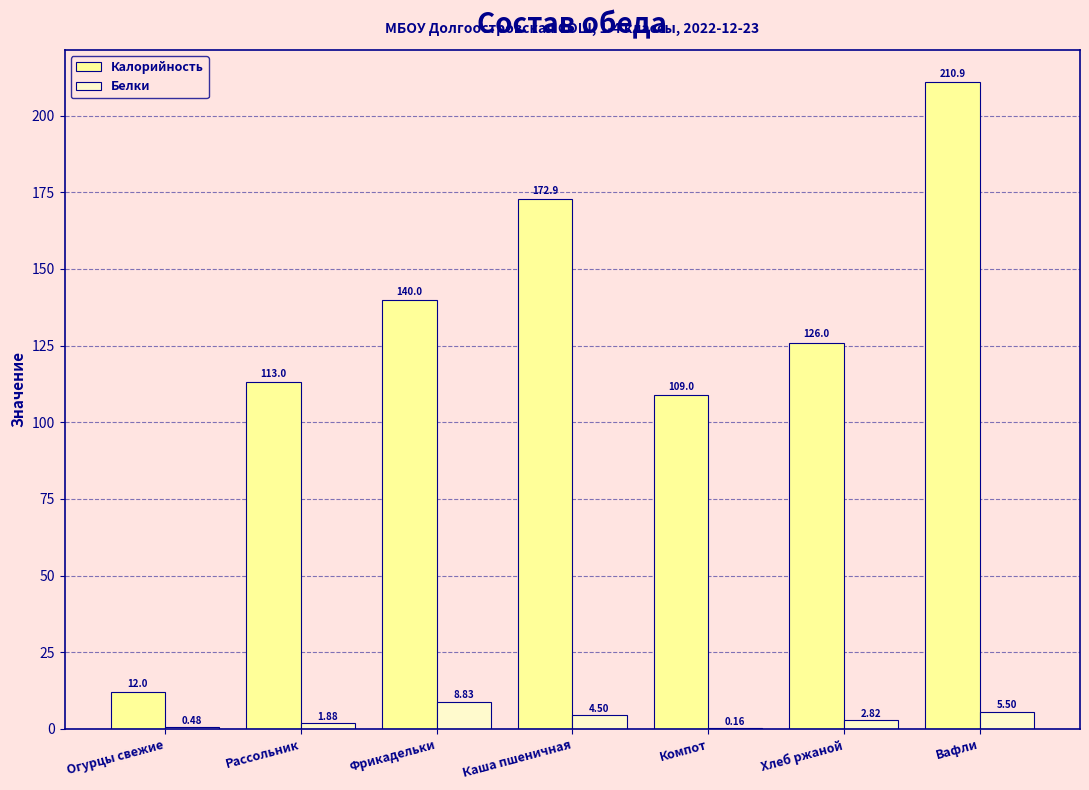

What is the total value across all series at Хлеб ржаной?

128.8